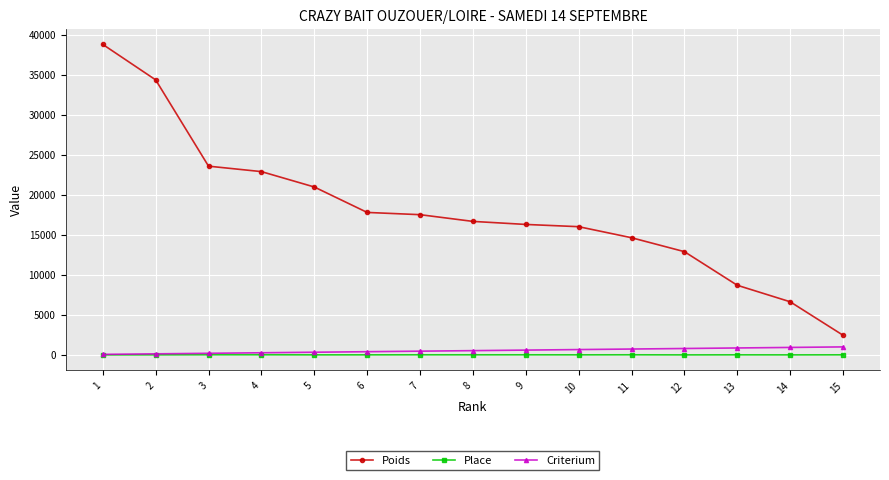

What is the value of the Criterium point at the 9th from the left?

600.0